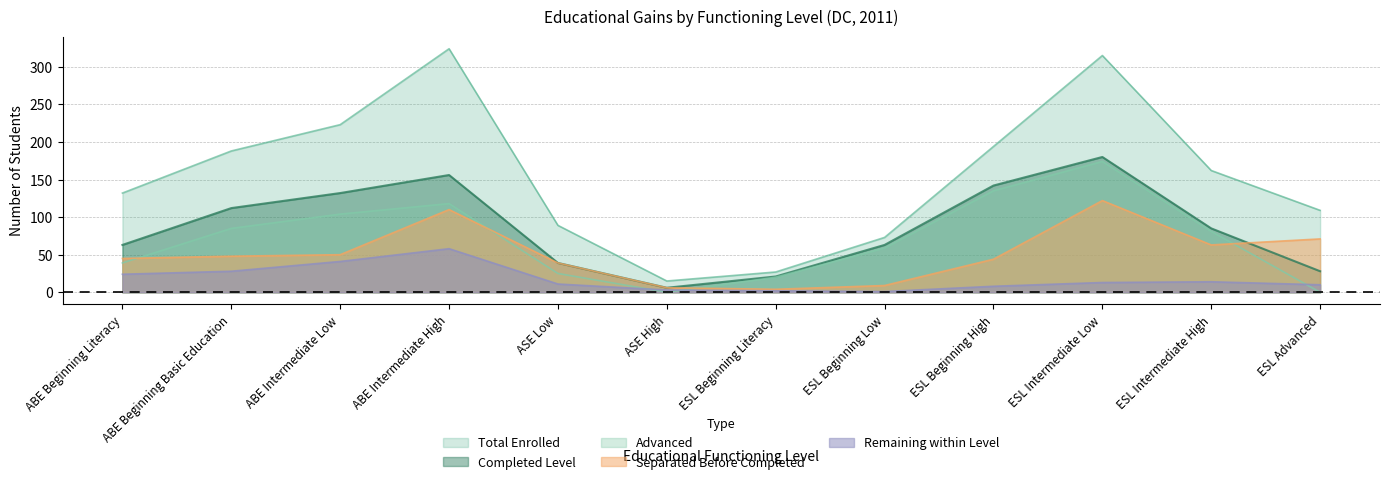

Rank the series by their maximum value, from highest to lowest.

Total Enrolled, Completed Level, Advanced, Separated Before Completed, Remaining within Level